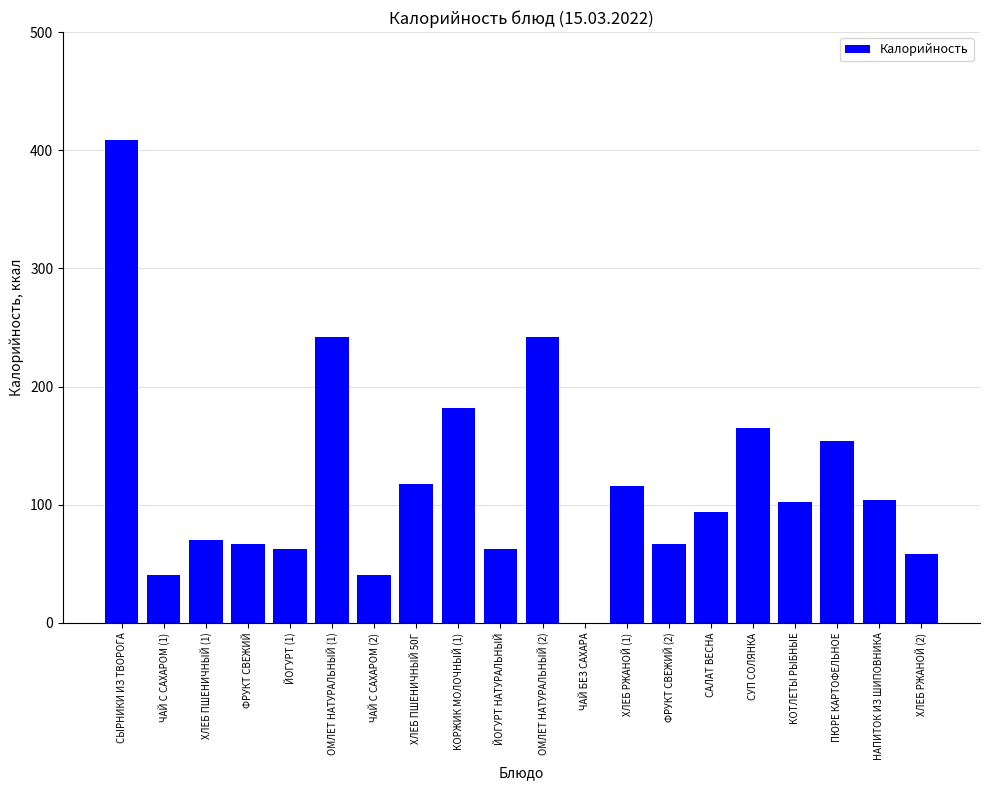

What is the sum of the values at ХЛЕБ РЖАНОЙ (2) and ПЮРЕ КАРТОФЕЛЬНОЕ?

211.6